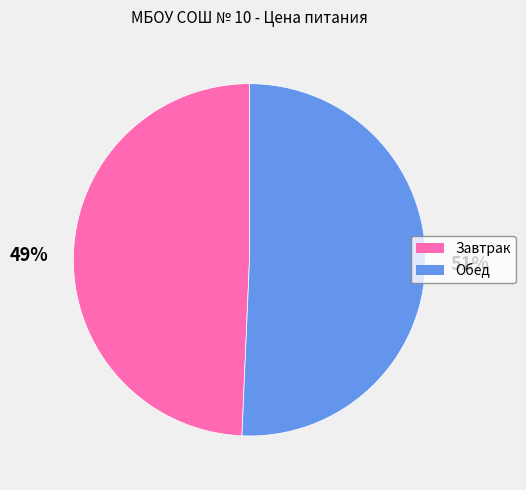

Is it true that Обед is 36% of the pie?

False